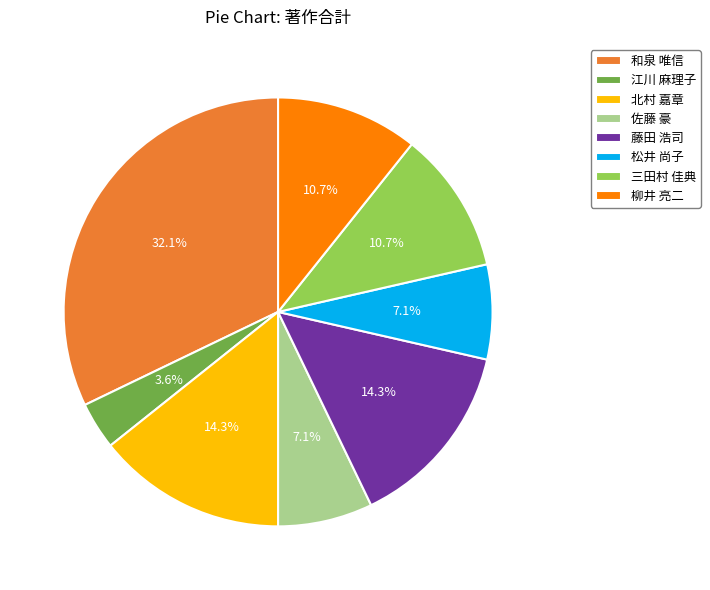

Which slice is the largest?

和泉 唯信